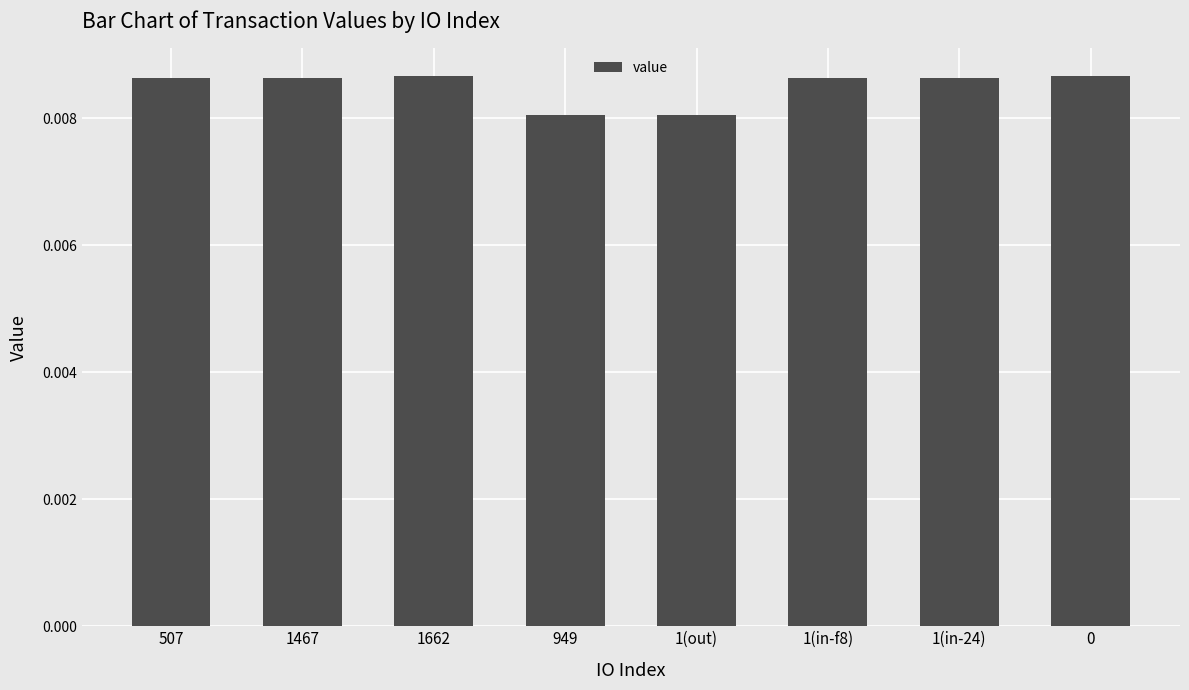

Between 507 and 1(out), which is larger?

507